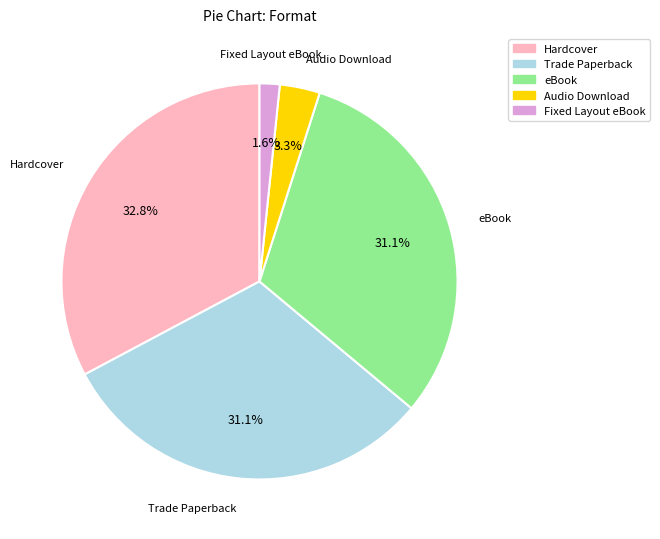

To the nearest percent, what is the combined percentage of Hardcover and Fixed Layout eBook?

34%